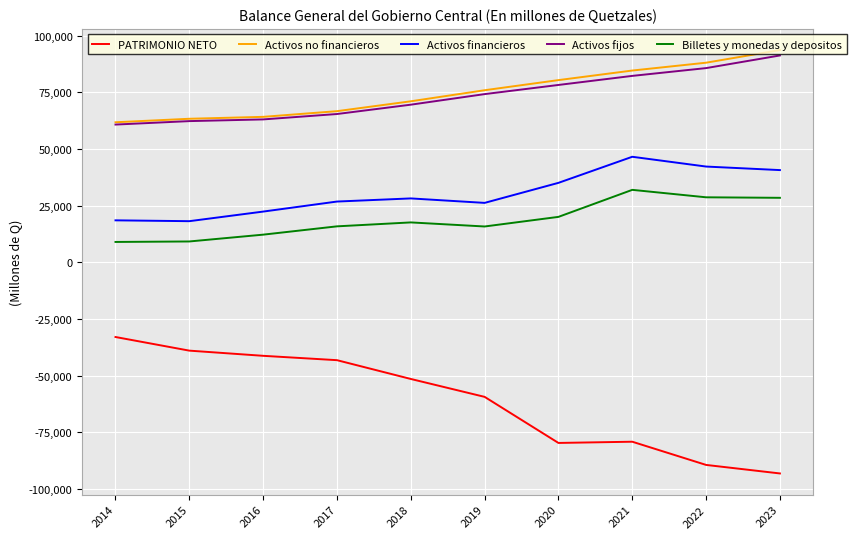

What is the total value across all series at 2023?

160835.7